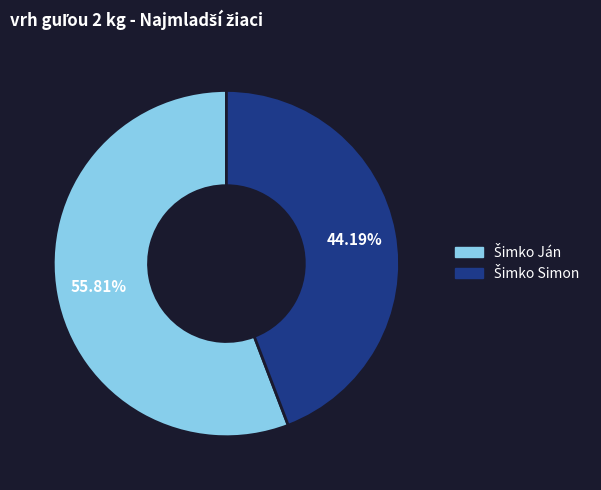

Is there any slice that represents more than half of the pie?

Yes